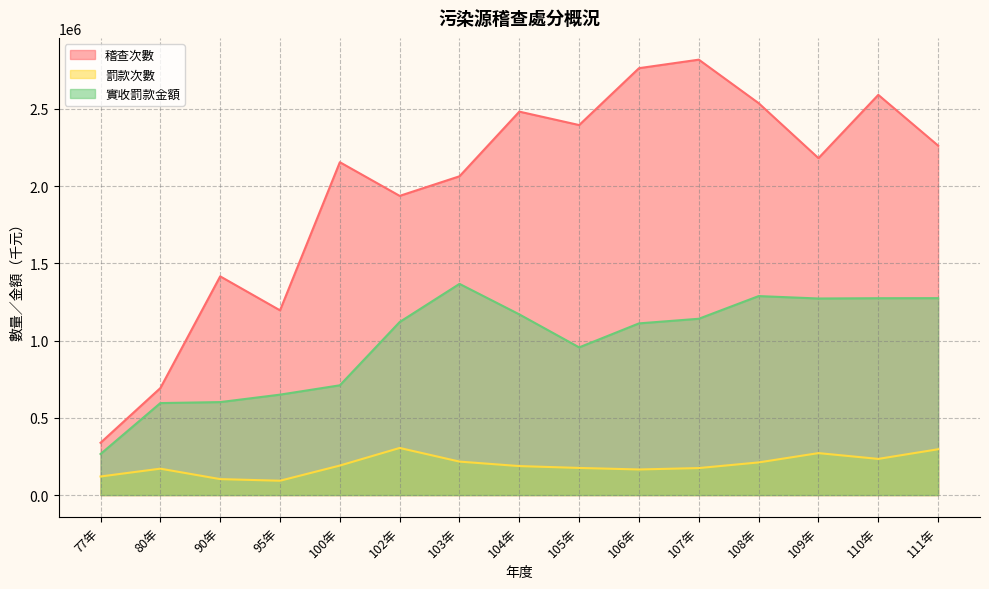

How many values in the 罰款次數 series are below 187633?

7